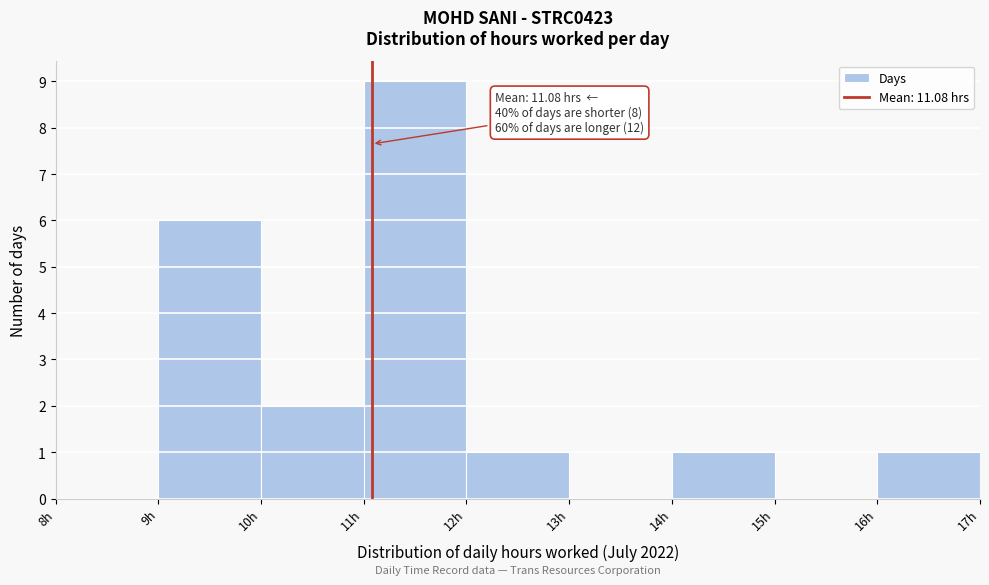

Over which range of the x-axis is the bar tallest?

11 to 12